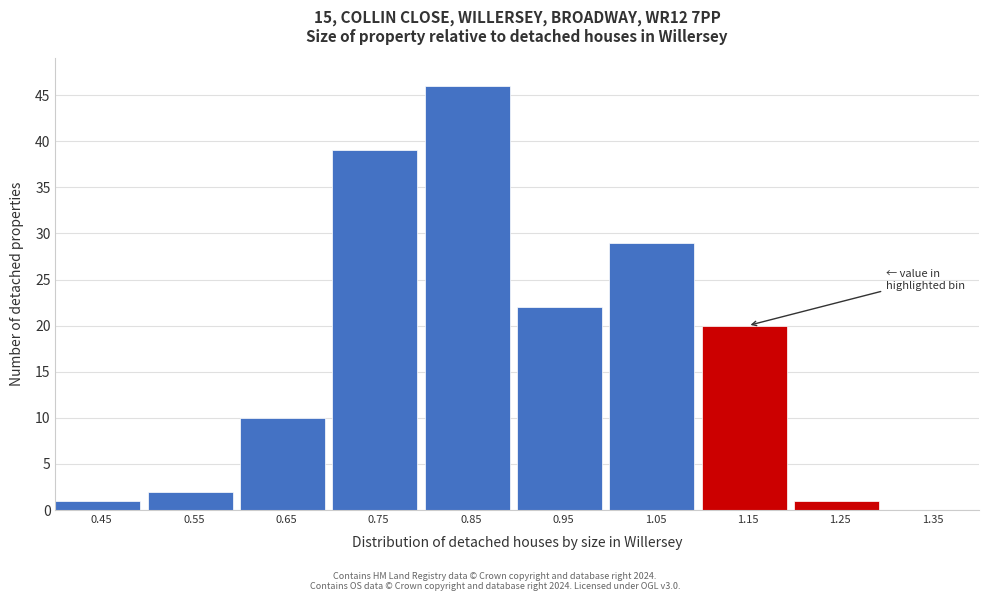

Reading left to right, extract all data points from this chart.

0.45=1	0.55=2	0.65=10	0.75=39	0.85=46	0.95=22	1.05=29	1.15=20	1.25=1	1.35=0